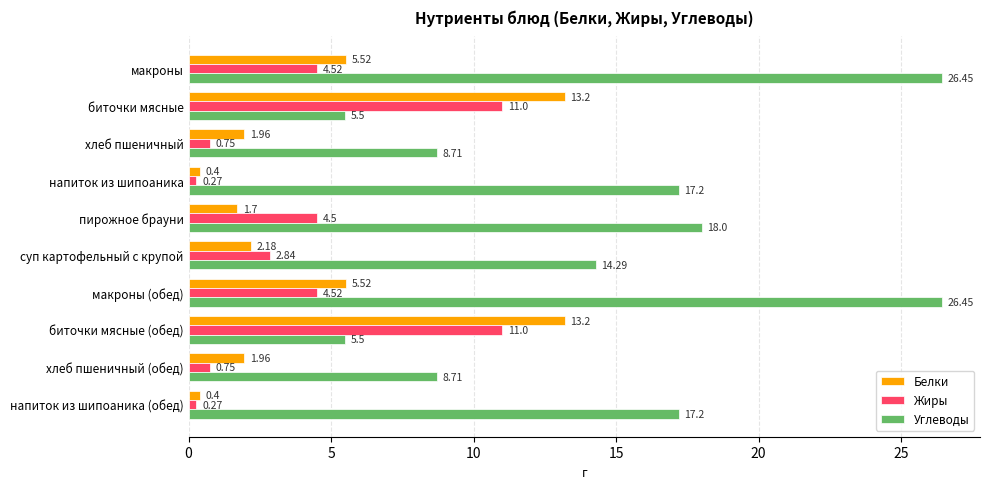

What is the sum of all Жиры values?

40.4